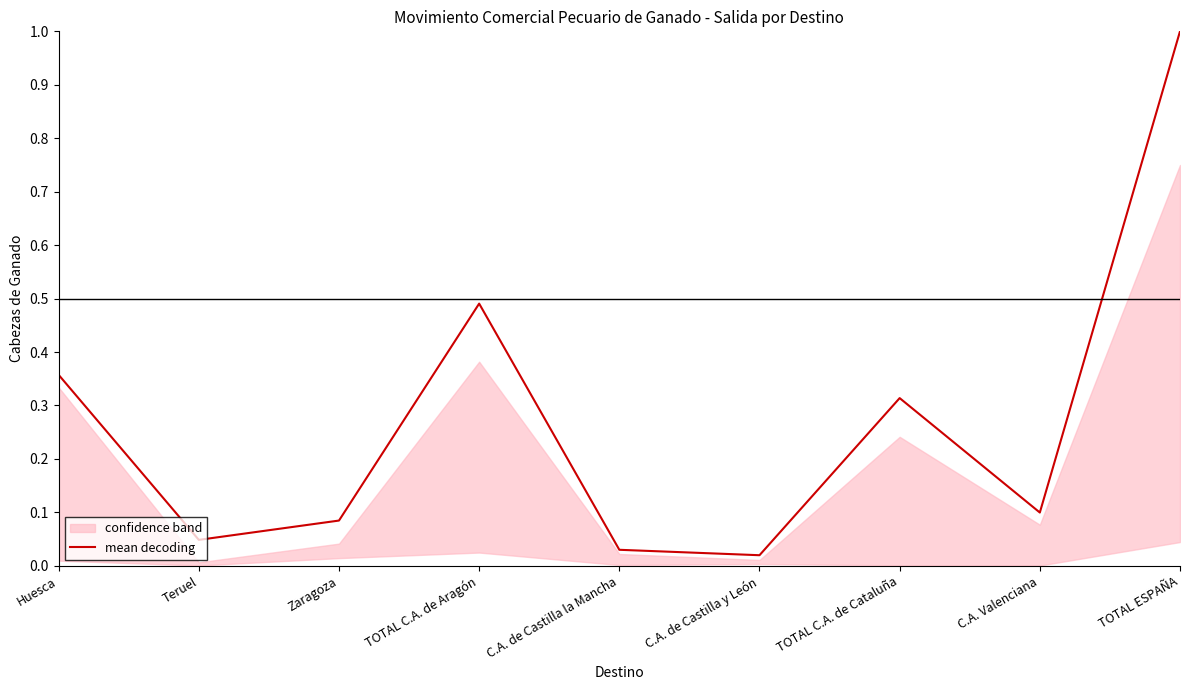

Is it true that the value at C.A. de Castilla la Mancha is 0.0?

False